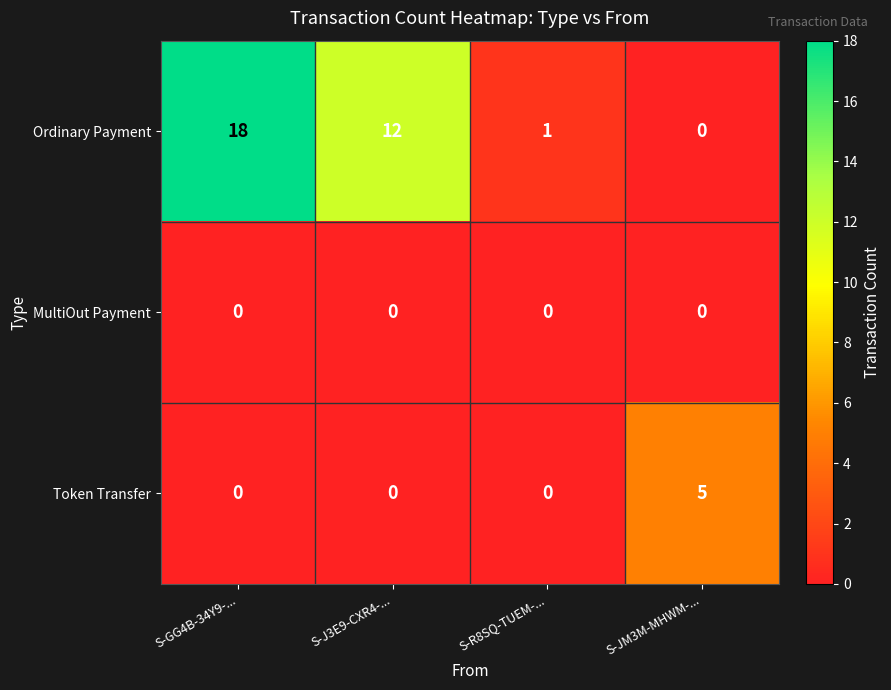

Reading left to right, list all the values displayed in this chart.

Ordinary Payment: S-GG4B-34Y9-...=18	S-J3E9-CXR4-...=12	S-R8SQ-TUEM-...=1	S-JM3M-MHWM-...=0
MultiOut Payment: S-GG4B-34Y9-...=0	S-J3E9-CXR4-...=0	S-R8SQ-TUEM-...=0	S-JM3M-MHWM-...=0
Token Transfer: S-GG4B-34Y9-...=0	S-J3E9-CXR4-...=0	S-R8SQ-TUEM-...=0	S-JM3M-MHWM-...=5